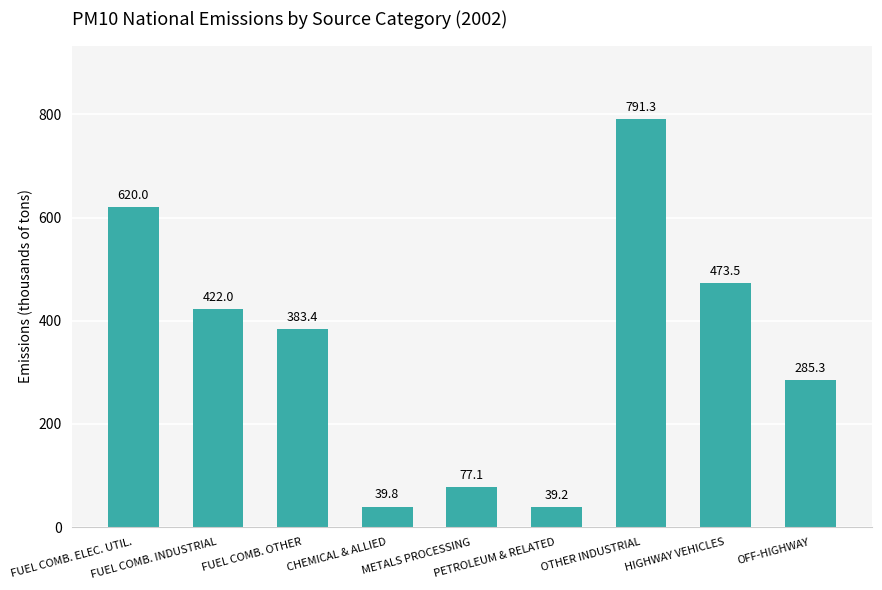

Count the number of values greater than 383.

5